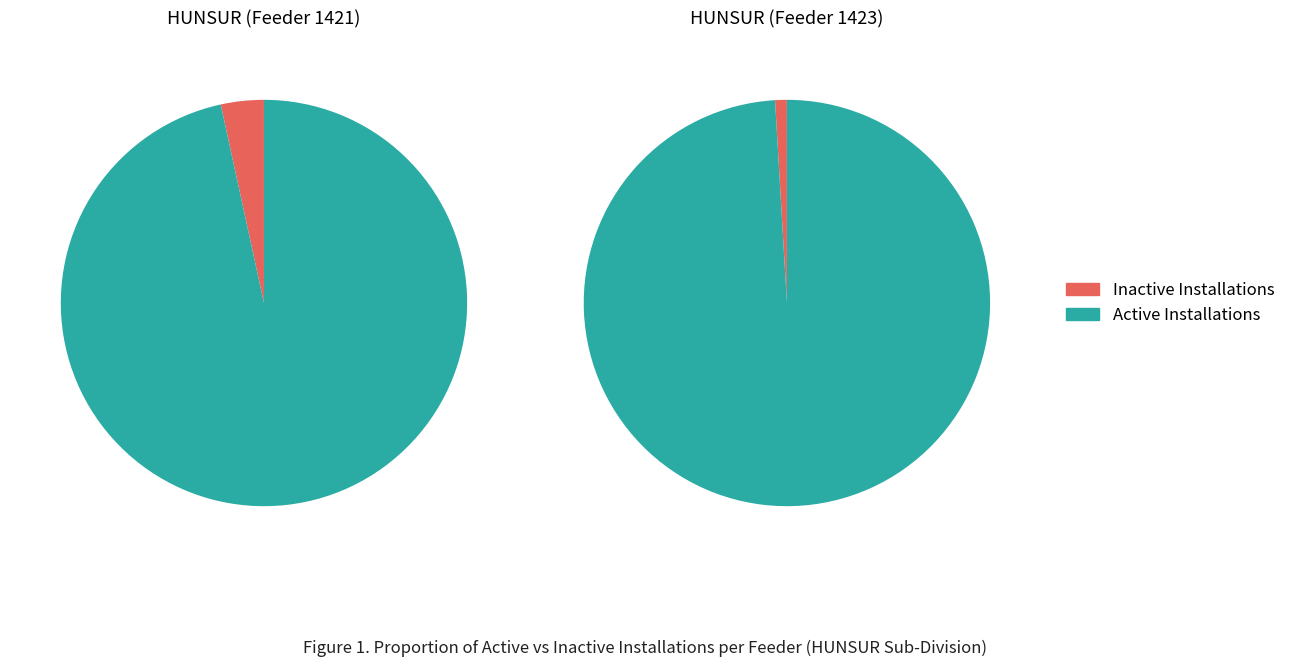

What percentage do HUNSUR (Feeder 1421) and HUNSUR (Feeder 1423) together represent?

100.0%